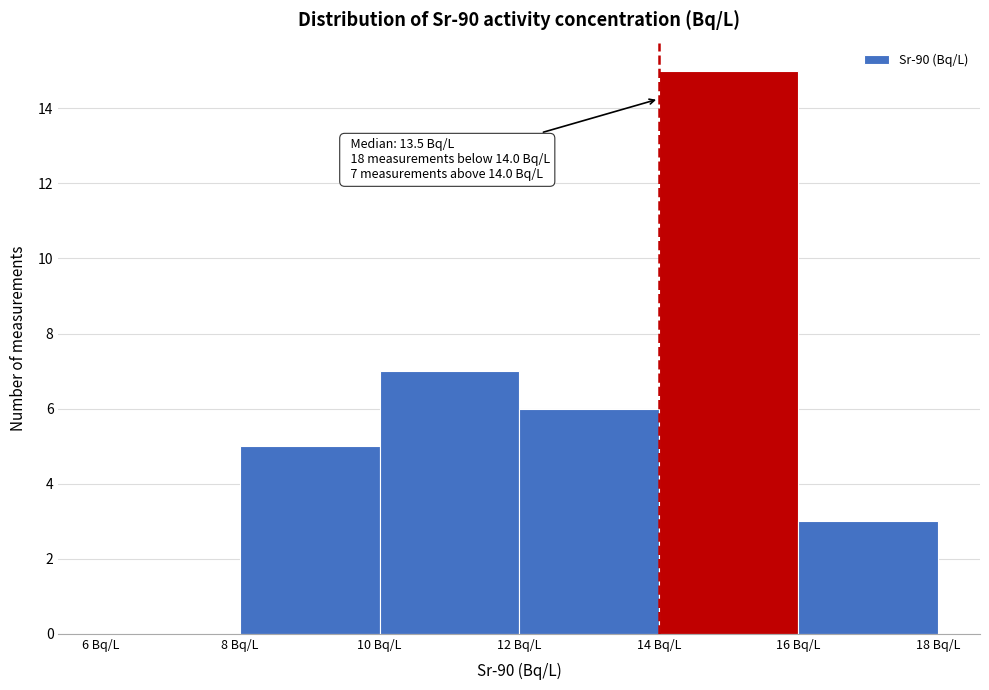

Over which range of the x-axis is the bar tallest?

14 to 16